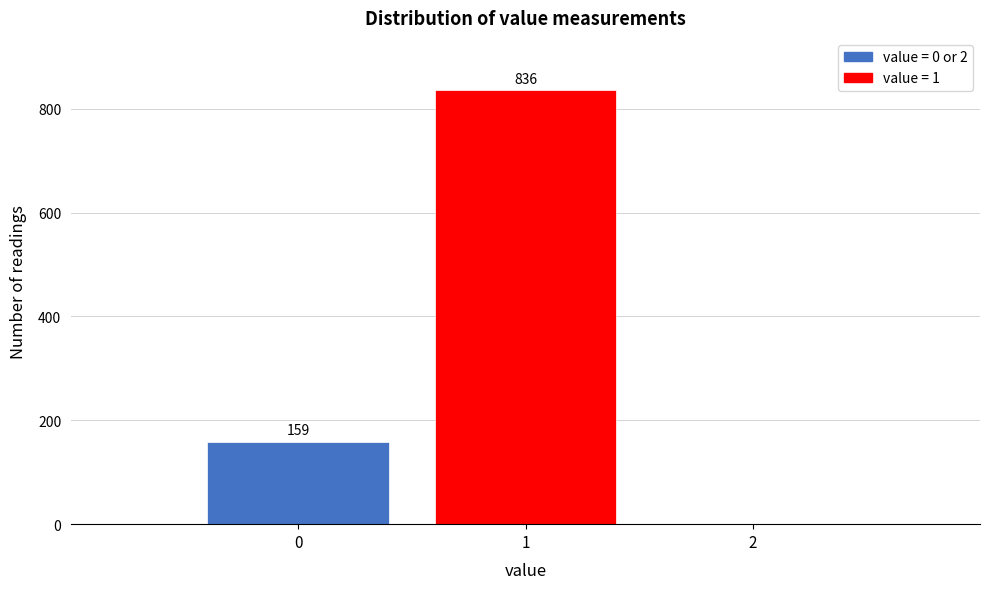

Reading left to right, transcribe all the data shown in this chart.

0=159	1=836	2=0